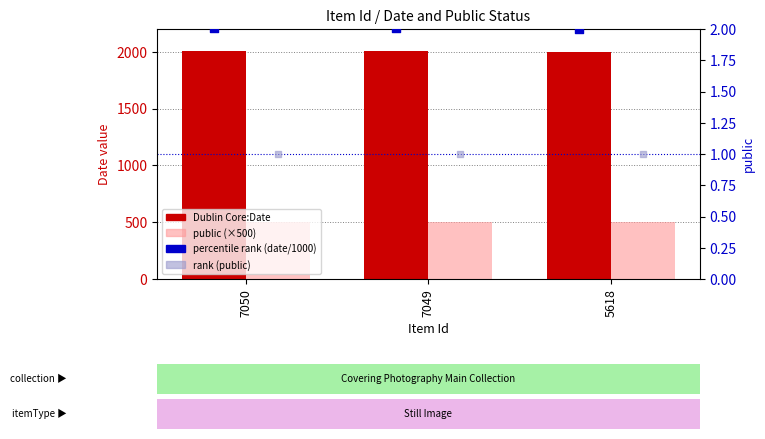

Is the value of public (×500) at 5618 greater than the value of percentile rank (date/1000) at 7050?

Yes